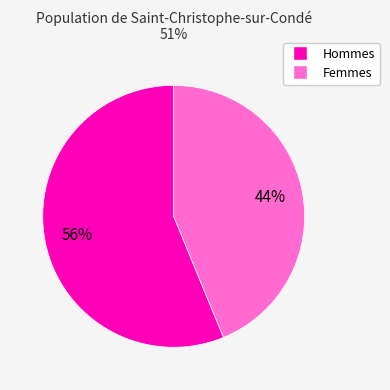

To the nearest percent, what is the average slice percentage?

50%